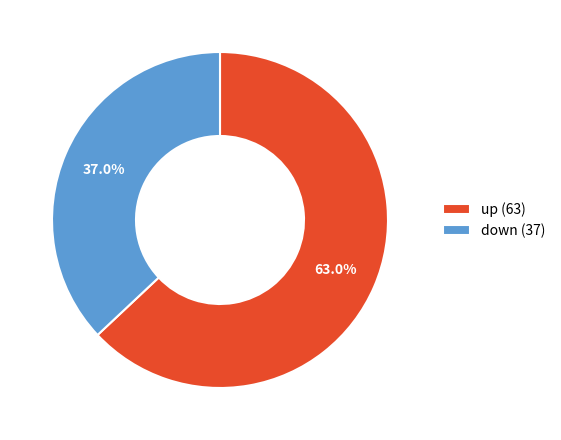

To the nearest percent, what is the combined percentage of up and down?

100%